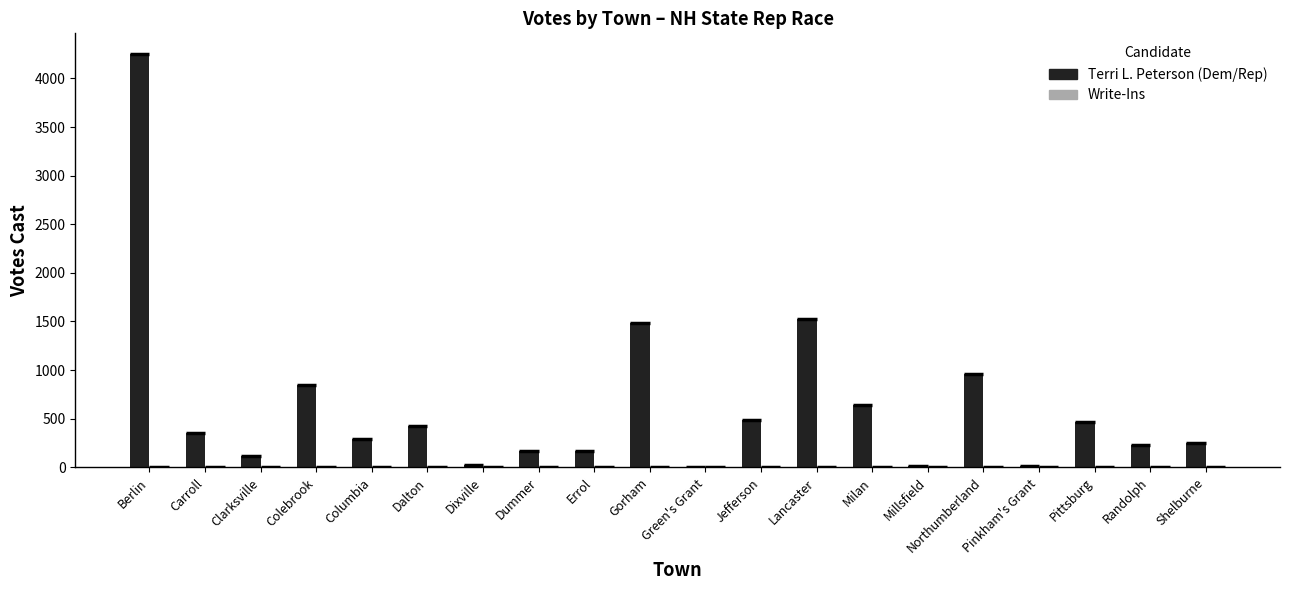

What is the sum of all Terri L. Peterson (Dem/Rep) values?

12715